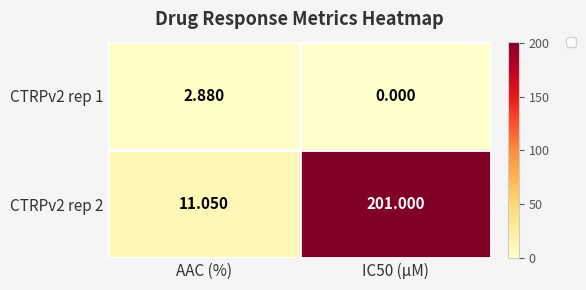

How many data points does each series have?

2